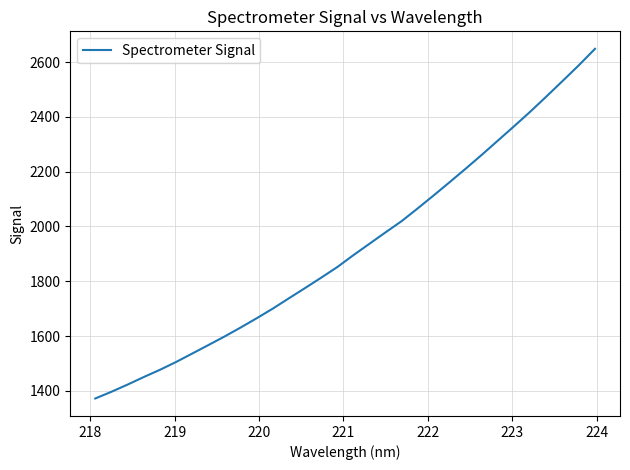

Count the number of data series in this chart.

1